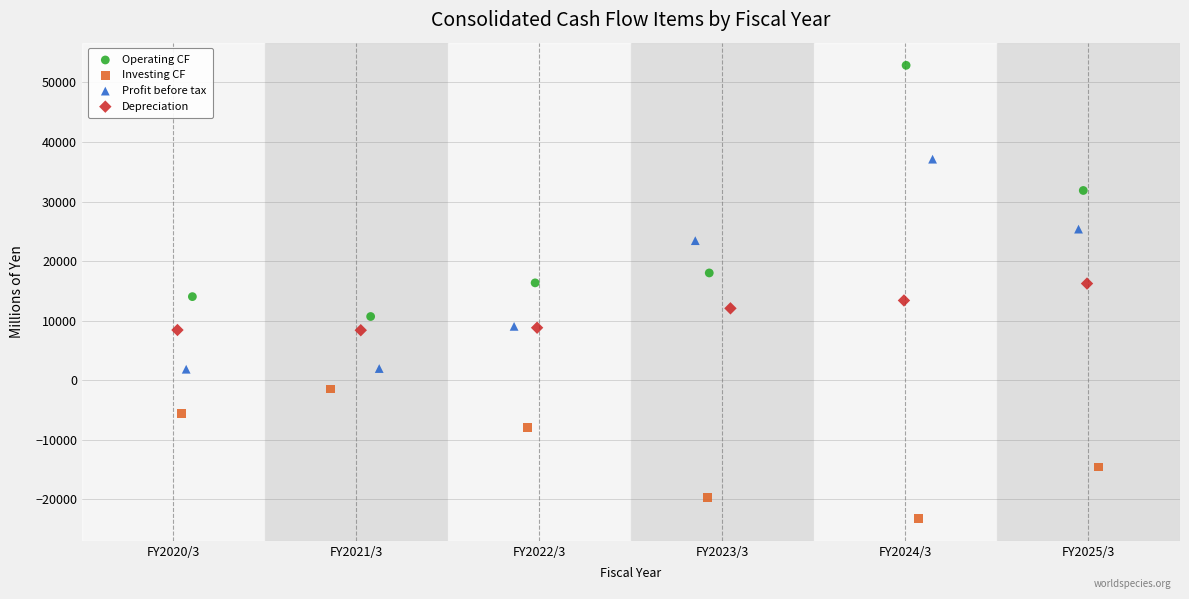

What are all the series names shown in the legend?

Operating CF, Investing CF, Profit before tax, Depreciation